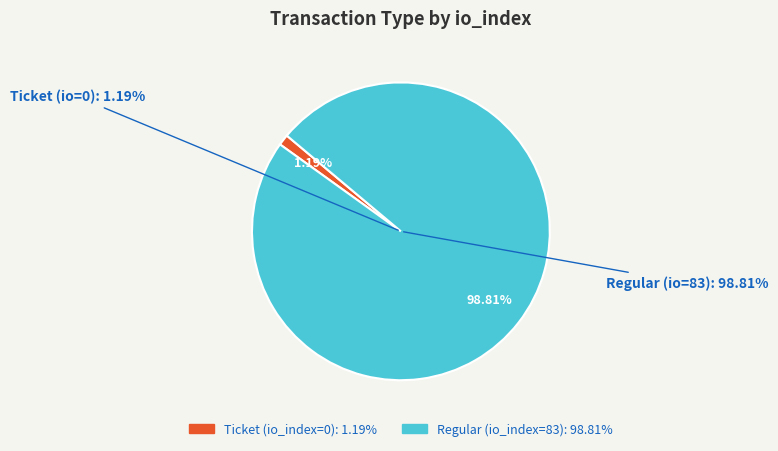

How many segments does this pie chart have?

2